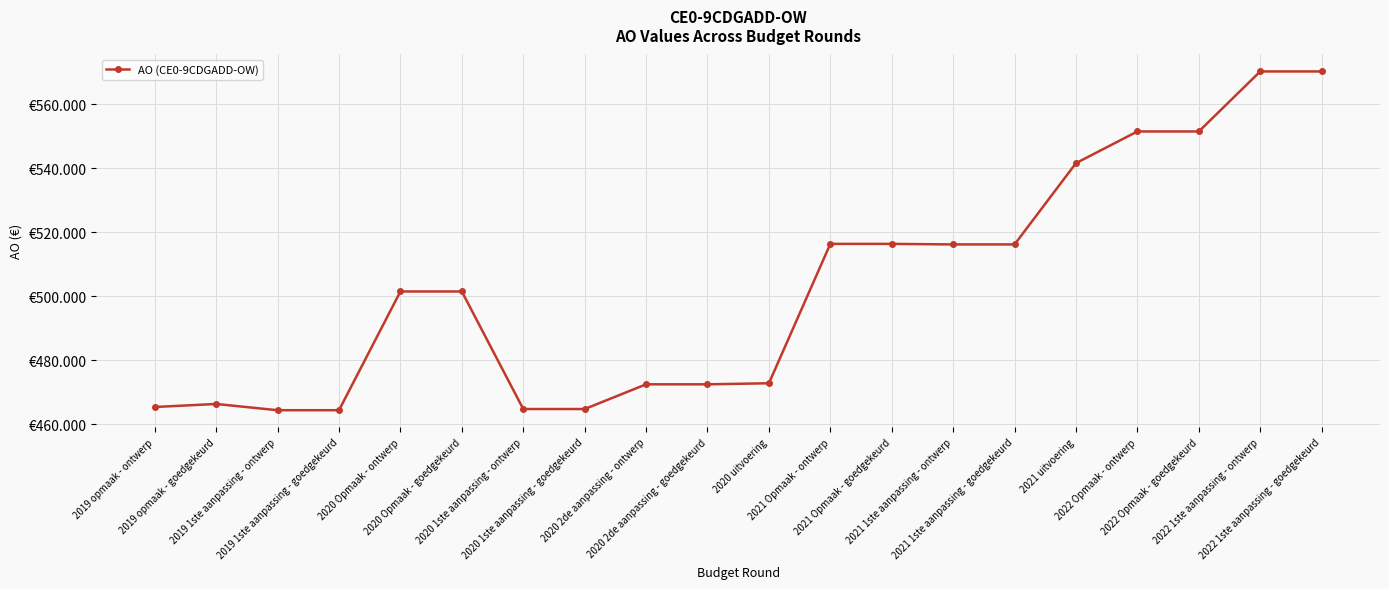

Which has a higher value, 2020 Opmaak - goedgekeurd or 2021 Opmaak - goedgekeurd?

2021 Opmaak - goedgekeurd